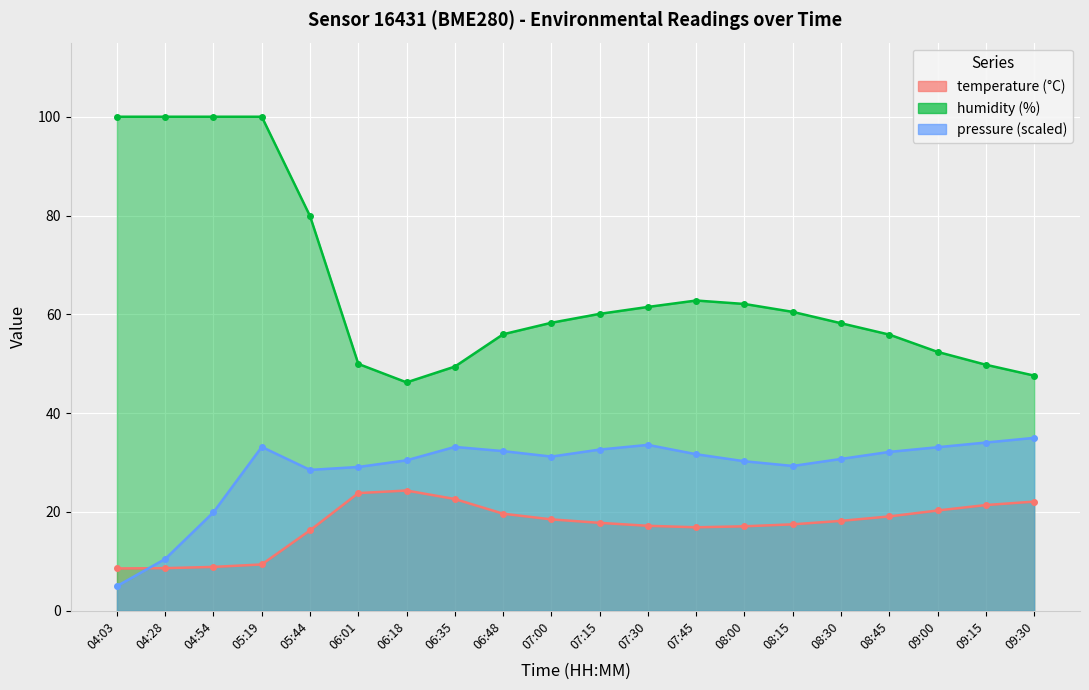

The pressure_norm series shows 32.2 at 08:45. True or false?

True